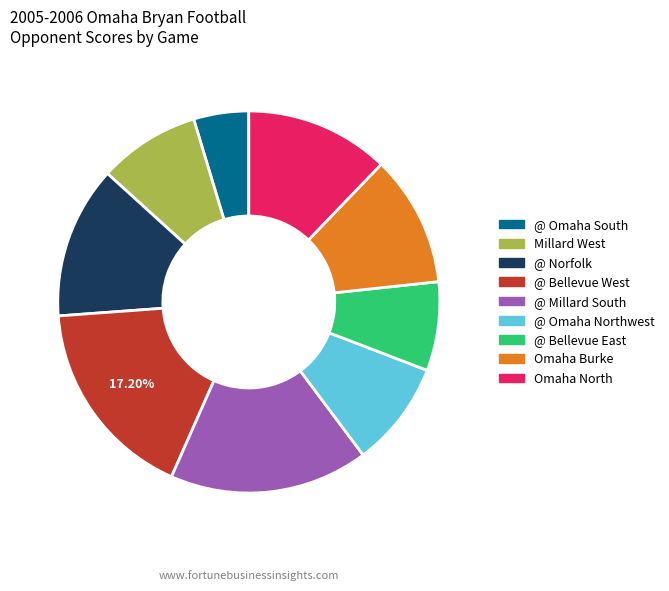

Is there any slice that represents more than half of the pie?

No